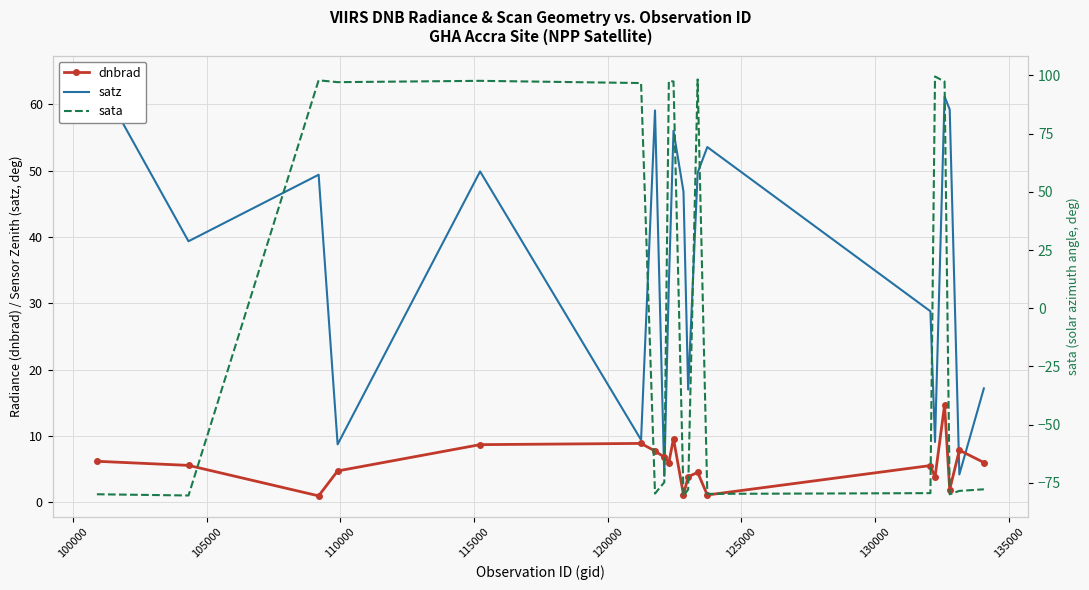

True or false: dnbrad has more than 1 points higher than both neighbors.

True